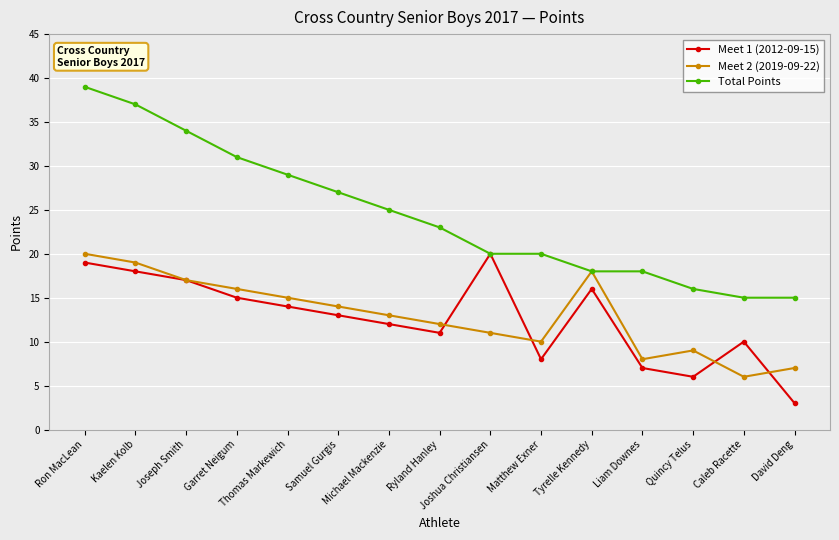

Rank the categories by Meet 1 (2012-09-15) value from lowest to highest.

David Deng, Quincy Telus, Liam Downes, Matthew Exner, Caleb Racette, Ryland Hanley, Michael Mackenzie, Samuel Gurgis, Thomas Markewich, Garret Neigum, Tyrelle Kennedy, Joseph Smith, Kaelen Kolb, Ron MacLean, Joshua Christiansen